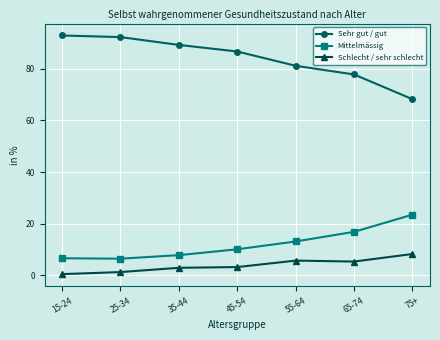

How many data points does each series have?

7